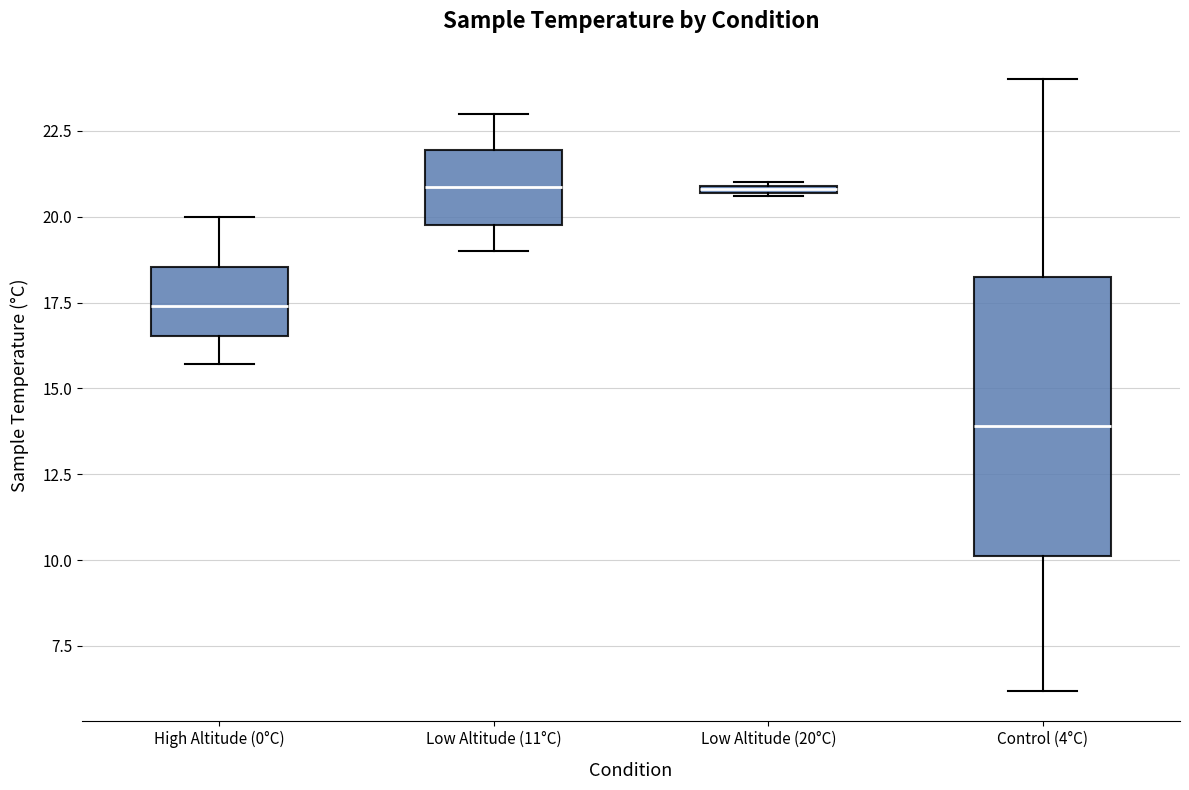

Which box's median line is the lowest?

Control (4°C)